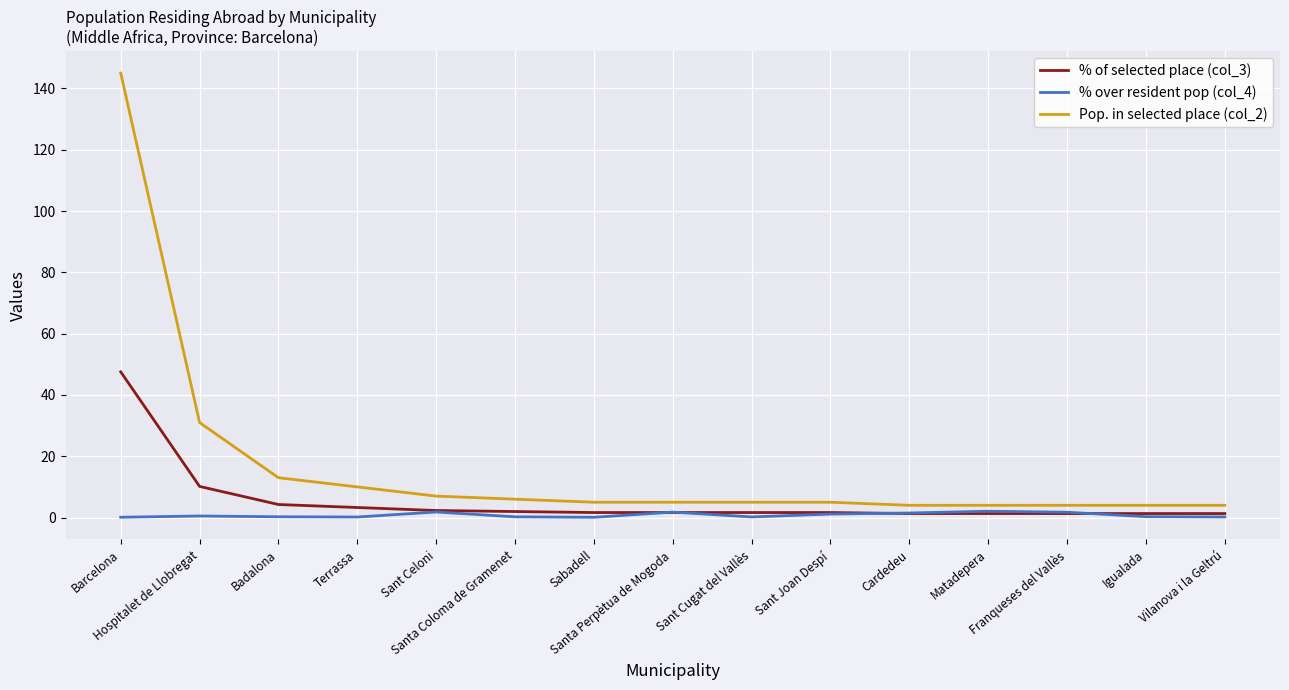

What is the maximum value for % of selected place (col_3)?

47.5